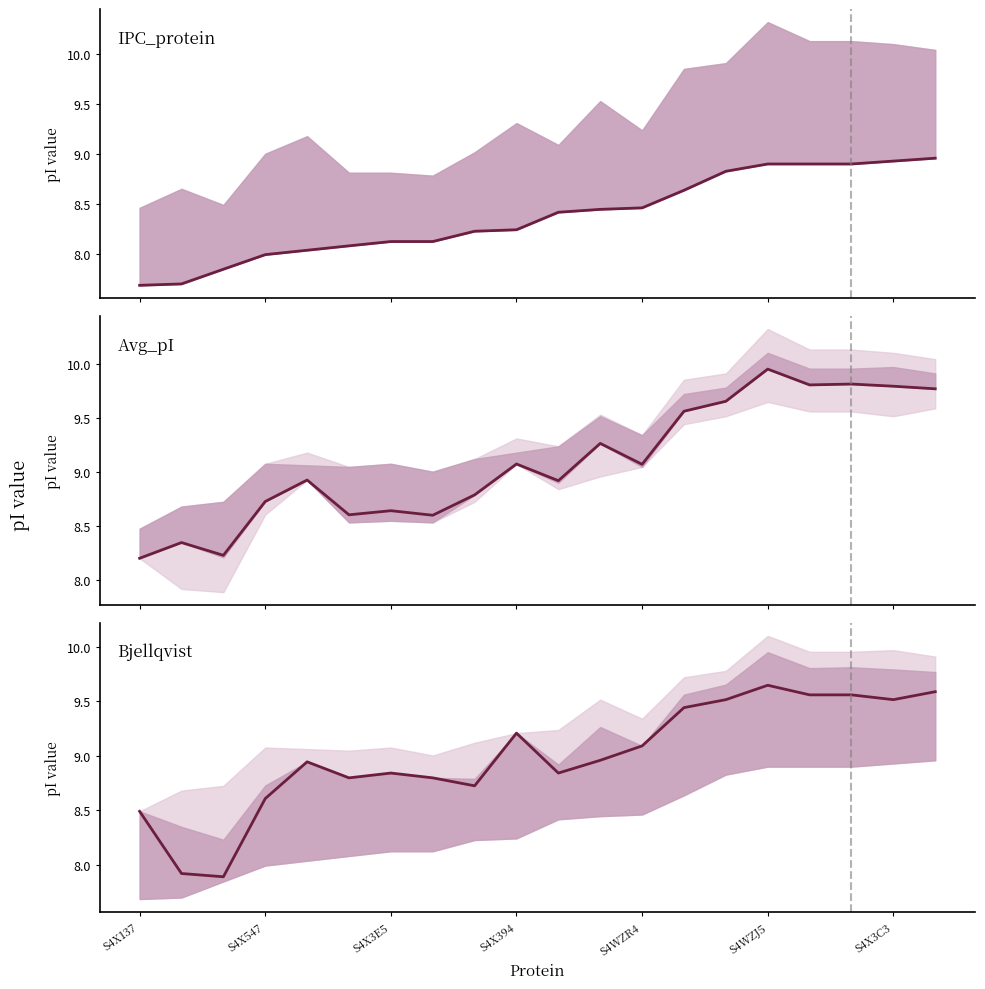

Reading left to right, what are all the values shown in this chart?

IPC_protein: 7.7	7.7	7.8	8.0	8.0	8.1	8.1	8.1	8.2	8.2	8.4	8.4	8.5	8.6	8.8	8.9	8.9	8.9	8.9	9.0
Avg_pI: 8.2	8.3	8.2	8.7	8.9	8.6	8.6	8.6	8.8	9.1	8.9	9.3	9.1	9.6	9.7	10.0	9.8	9.8	9.8	9.8
Bjellqvist: 8.5	7.9	7.9	8.6	8.9	8.8	8.8	8.8	8.7	9.2	8.8	9.0	9.1	9.4	9.5	9.6	9.6	9.6	9.5	9.6